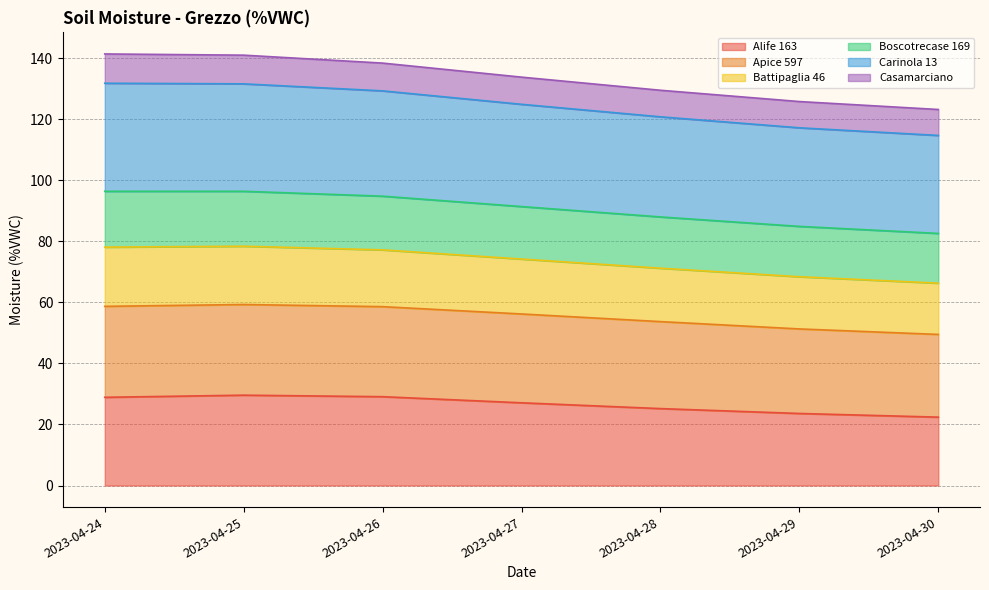

Is it true that Alife 163 equals 40.6 at 2023-04-27?

False